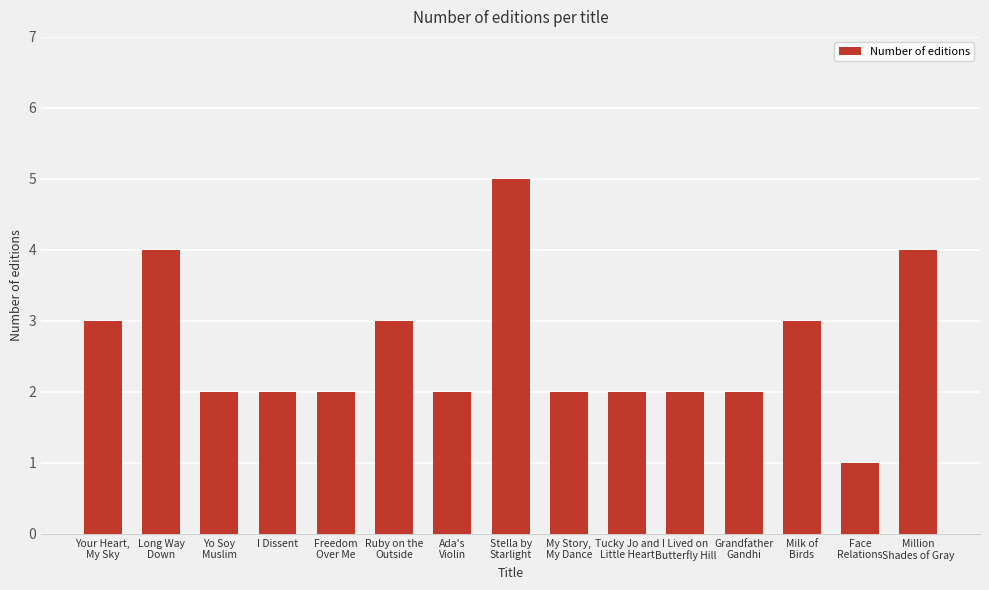

Reading right to left, transcribe all the data shown in this chart.

Million
Shades of Gray=4	Face
Relations=1	Milk of
Birds=3	Grandfather
Gandhi=2	I Lived on
Butterfly Hill=2	Tucky Jo and
Little Heart=2	My Story,
My Dance=2	Stella by
Starlight=5	Ada's
Violin=2	Ruby on the
Outside=3	Freedom
Over Me=2	I Dissent=2	Yo Soy
Muslim=2	Long Way
Down=4	Your Heart,
My Sky=3